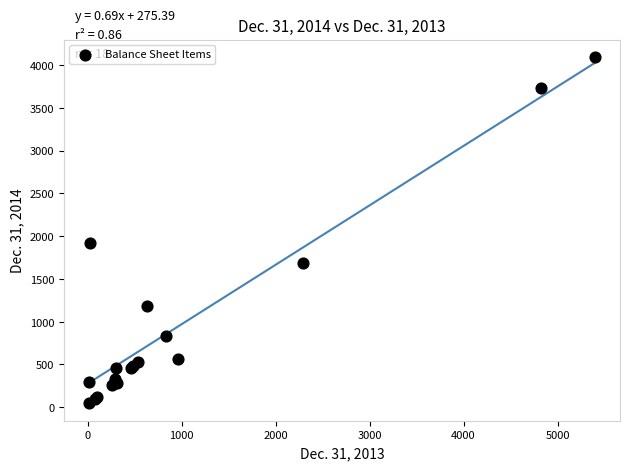

What Y value in the scatter plot is closest to 2069?

1919.0